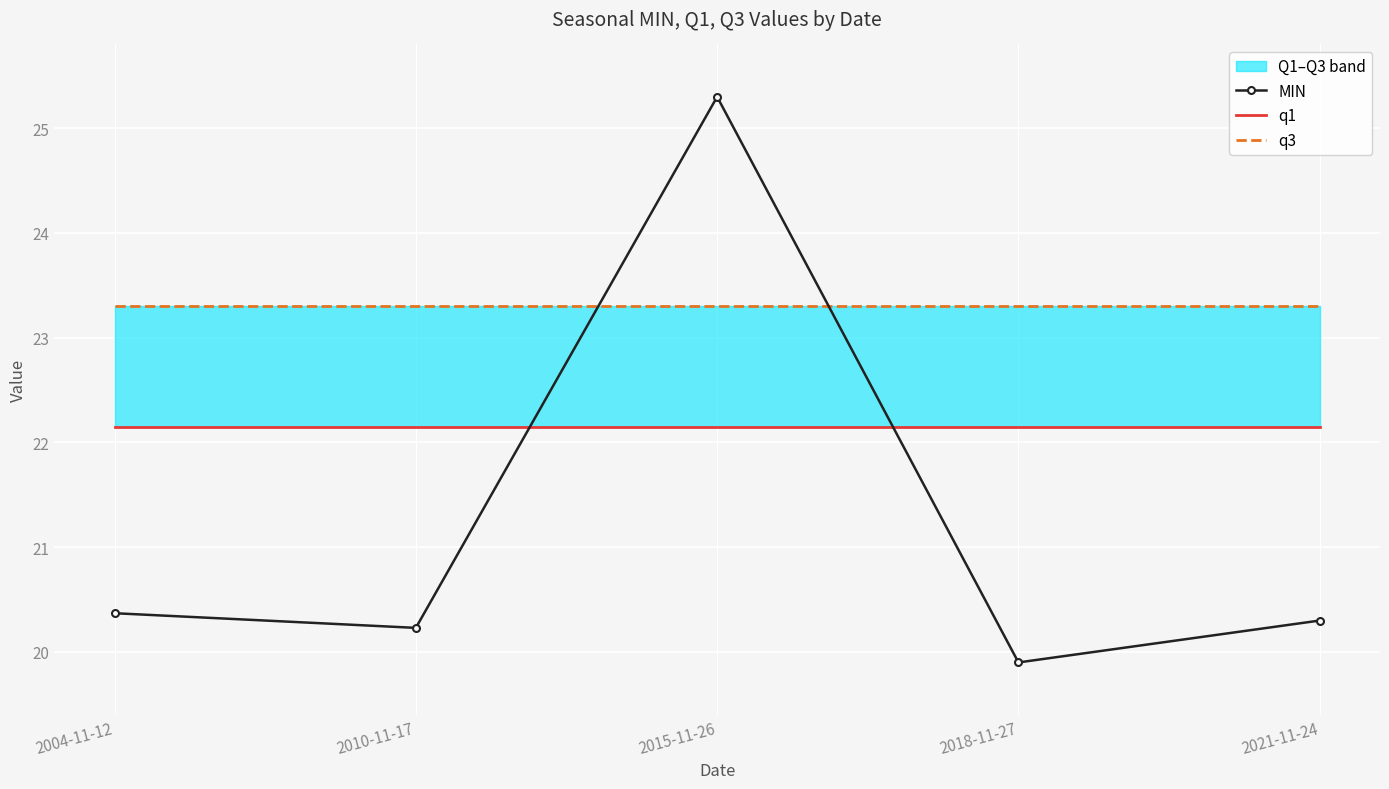

At 2015-11-26, list the series in order from smallest to largest.

q1, q3, MIN